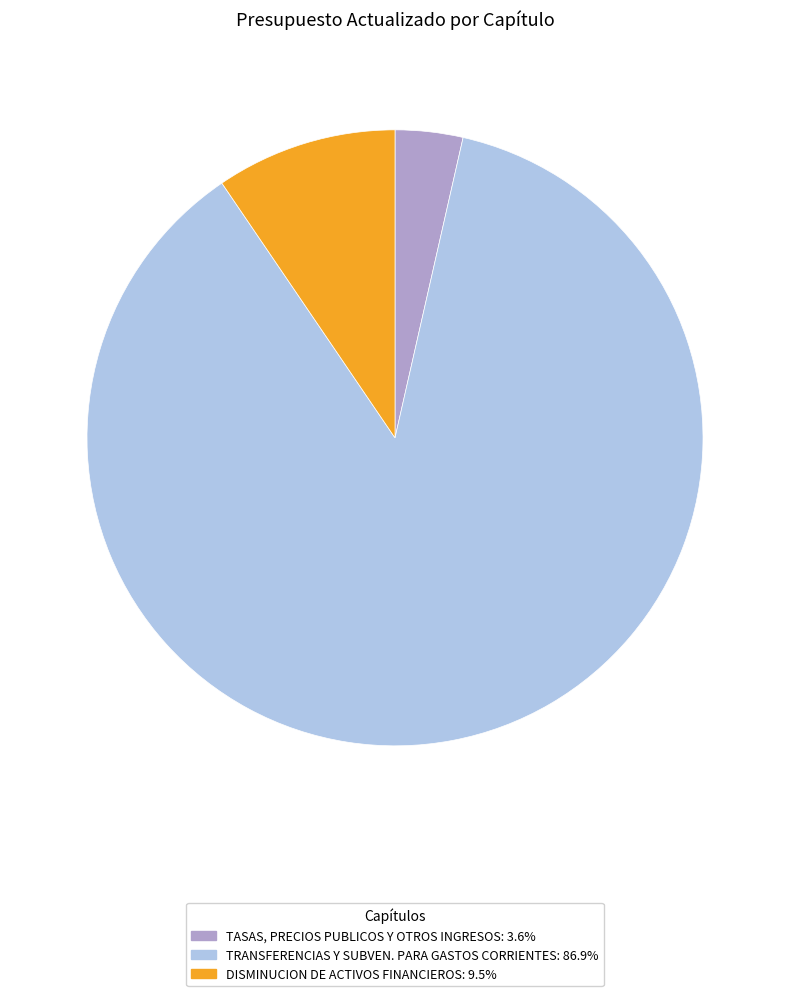

Between TASAS, PRECIOS PUBLICOS Y OTROS INGRESOS and TRANSFERENCIAS Y SUBVEN. PARA GASTOS CORRIENTES, which is larger?

TRANSFERENCIAS Y SUBVEN. PARA GASTOS CORRIENTES